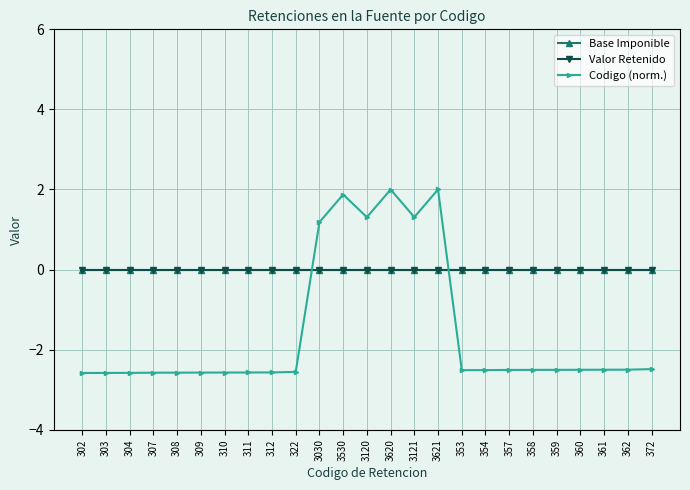

Does the chart have visible grid lines?

Yes